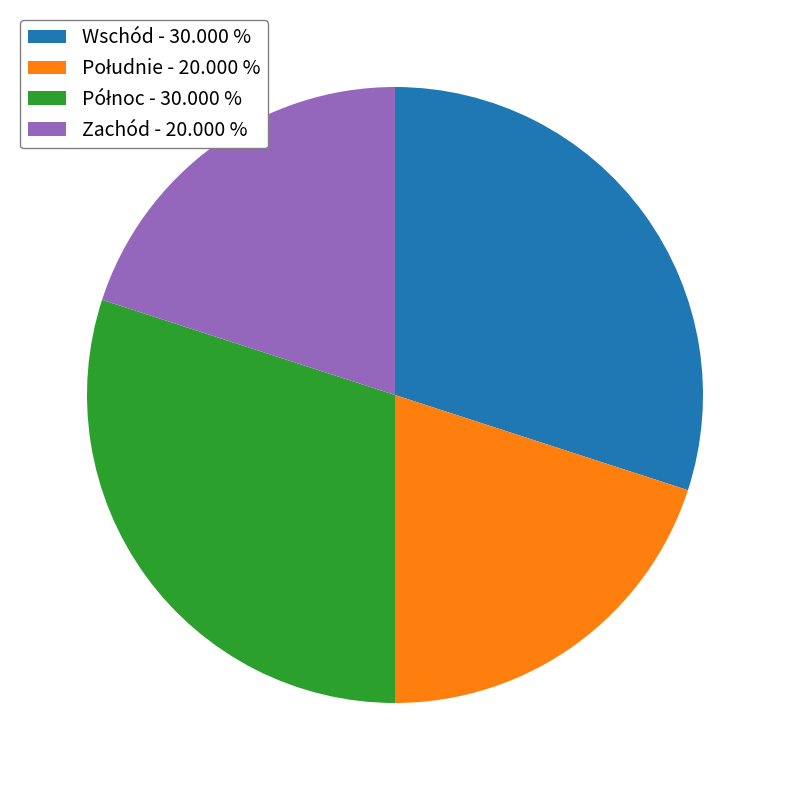

How many slices are in this pie chart?

4